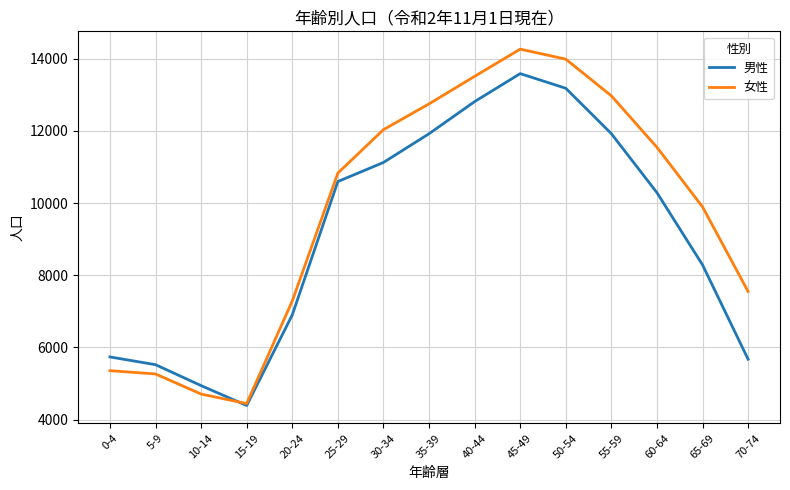

Is the value of 男性 at 50-54 greater than the value of 女性 at 30-34?

Yes